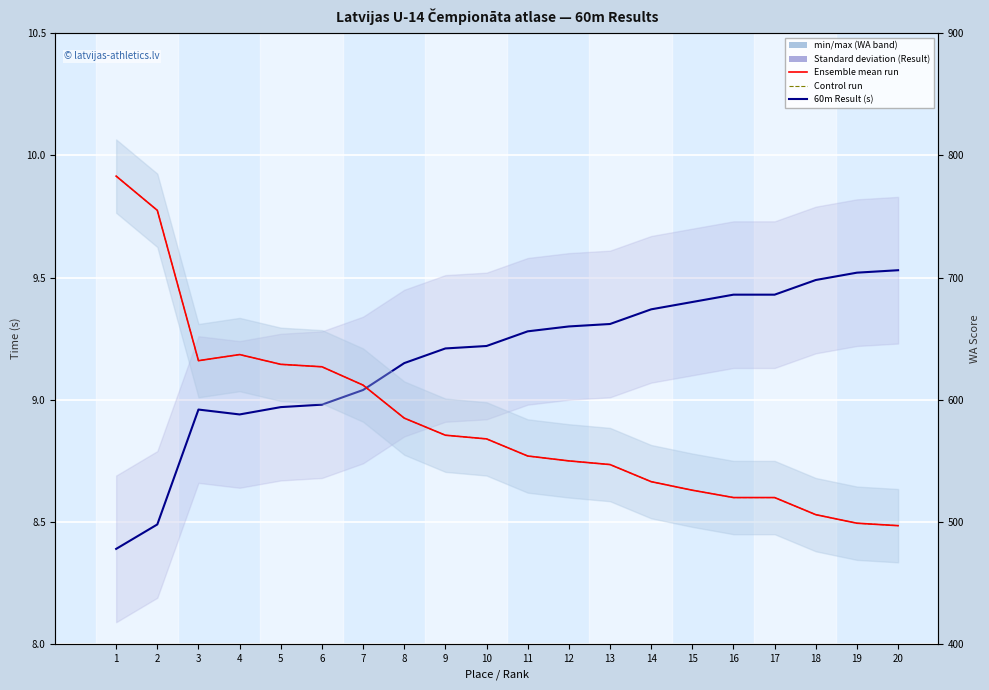

Rank the categories by 60m Result (s) value from highest to lowest.

20, 19, 18, 16, 17, 15, 14, 13, 12, 11, 10, 9, 8, 7, 6, 5, 3, 4, 2, 1